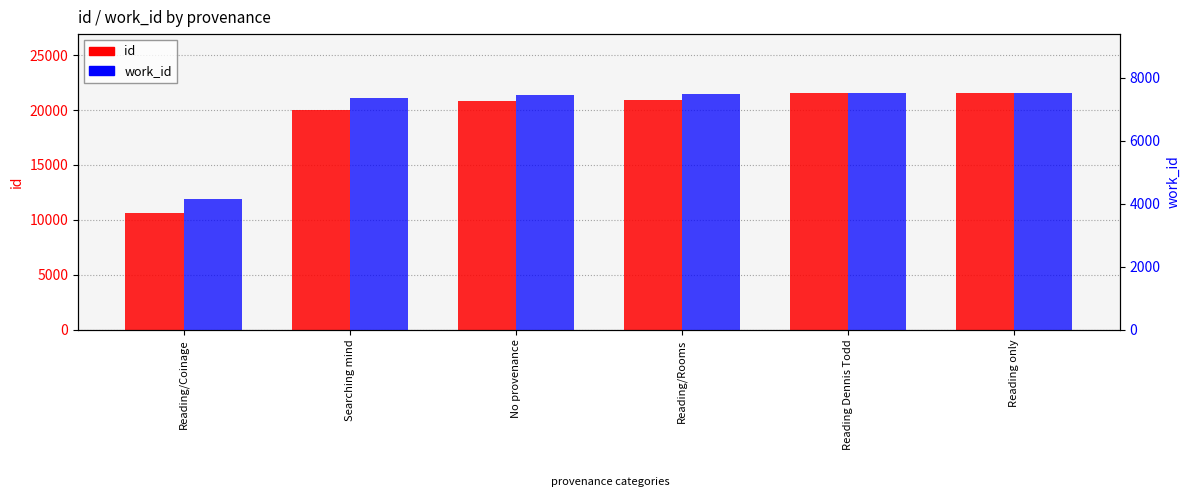

How many data points in work_id are above 7470?

2